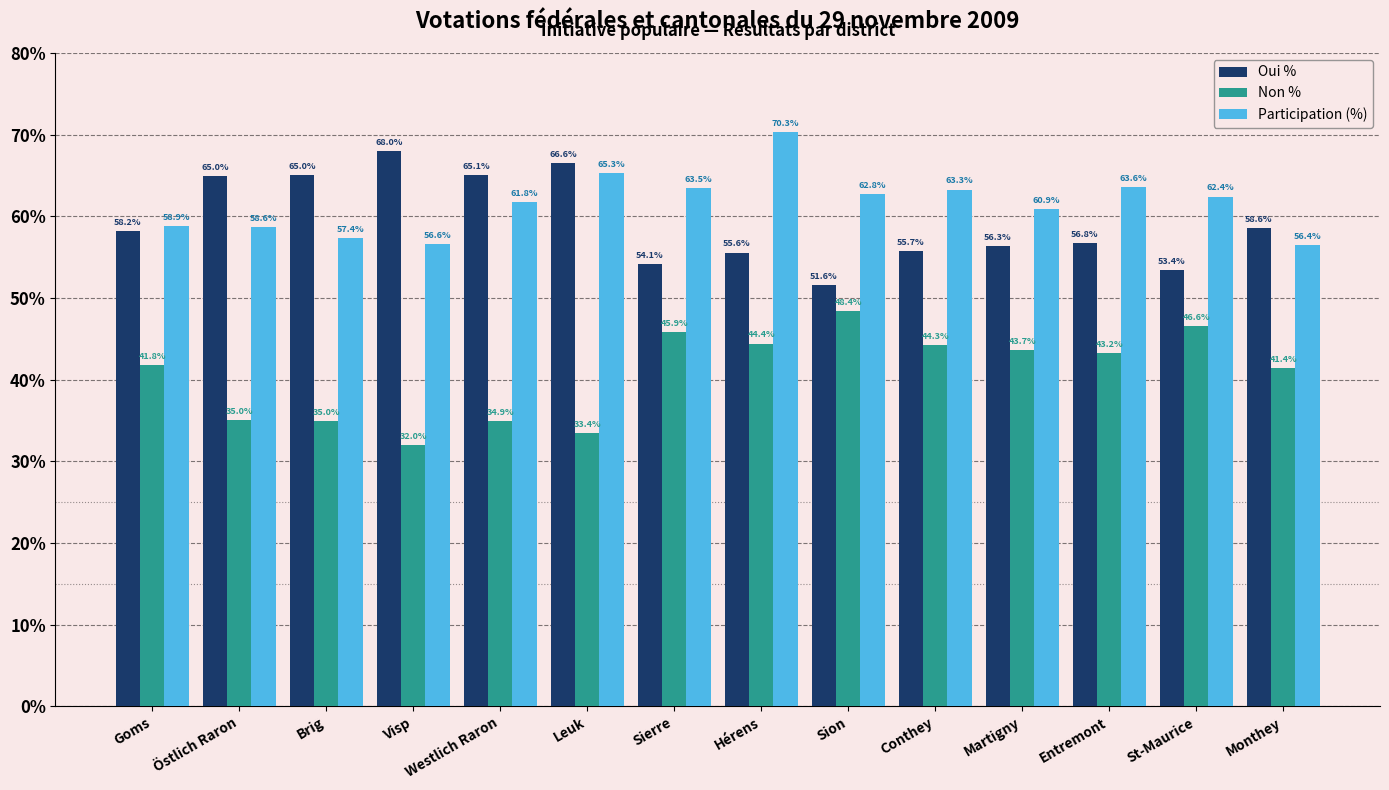

What is the total value across all series at Leuk?

165.3